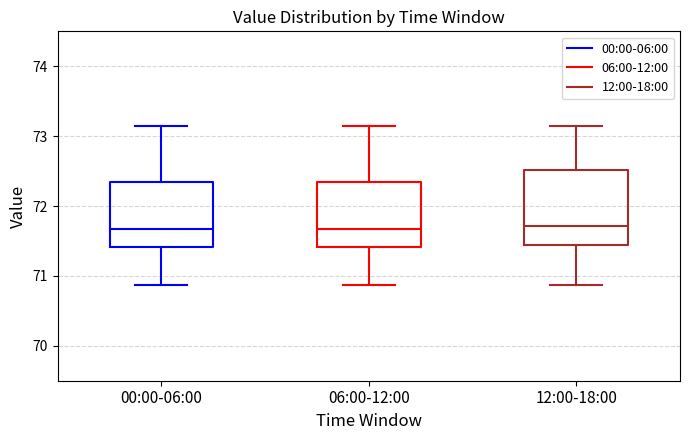

Reading left to right, read every box against the y-axis: the position of its median line, the range the box covers, and the ends of its whiskers. The values are not printed on the chart, so give them approximately, as read against the axis.

00:00-06:00: median 71.7, box 71.4 to 72.3, whiskers 70.9 to 73.2
06:00-12:00: median 71.7, box 71.4 to 72.3, whiskers 70.9 to 73.2
12:00-18:00: median 71.7, box 71.4 to 72.5, whiskers 70.9 to 73.2